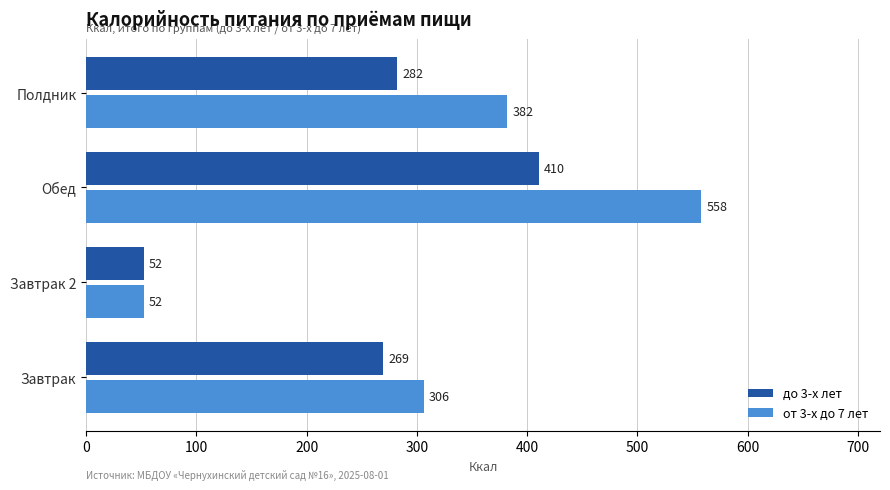

What are all the series names shown in the legend?

до 3-х лет, от 3-х до 7 лет